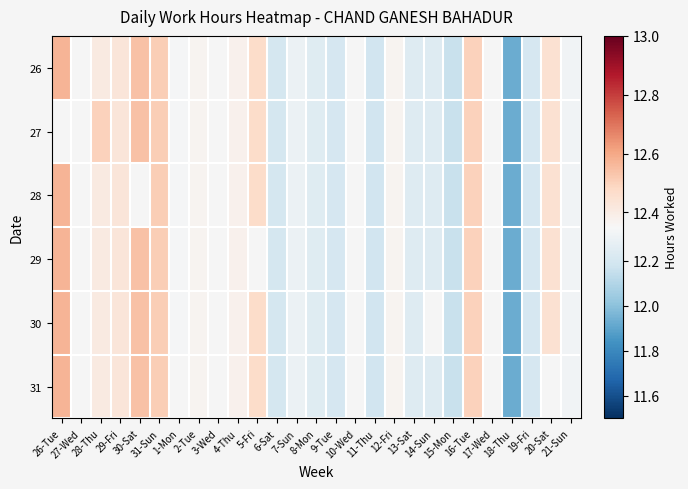

At which category is the sum across all series the highest?

31-Sun